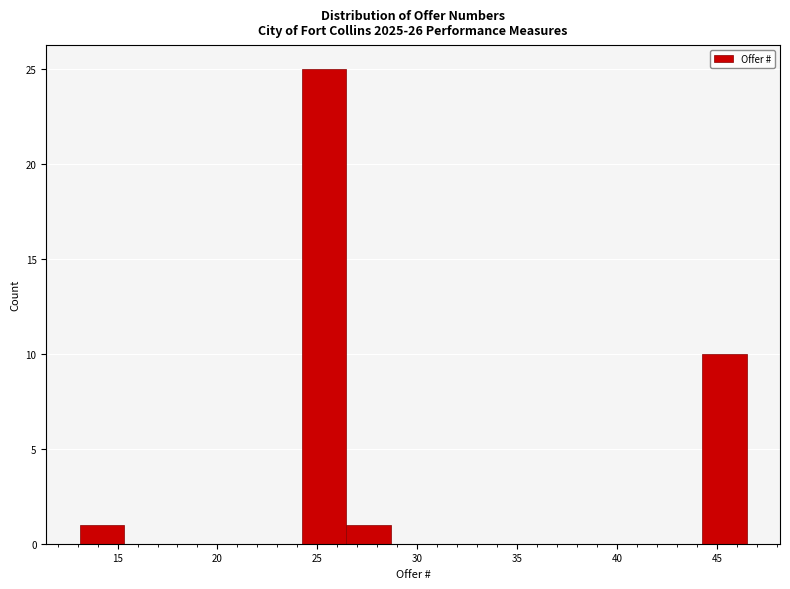

Reading left to right, transcribe this chart: for each bar, give the range it covers on the x-axis and its height. Neither the bar edges nor the heights are printed on the chart, so give them approximately, as read against the axes.

13.0 to 15.5: 1
15.5 to 17.5: 0
17.5 to 20.0: 0
20.0 to 22.0: 0
22.0 to 24.0: 0
24.0 to 26.5: 25
26.5 to 28.5: 1
28.5 to 31.0: 0
31.0 to 33.0: 0
33.0 to 35.5: 0
35.5 to 37.5: 0
37.5 to 40.0: 0
40.0 to 42.0: 0
42.0 to 44.5: 0
44.5 to 46.5: 10